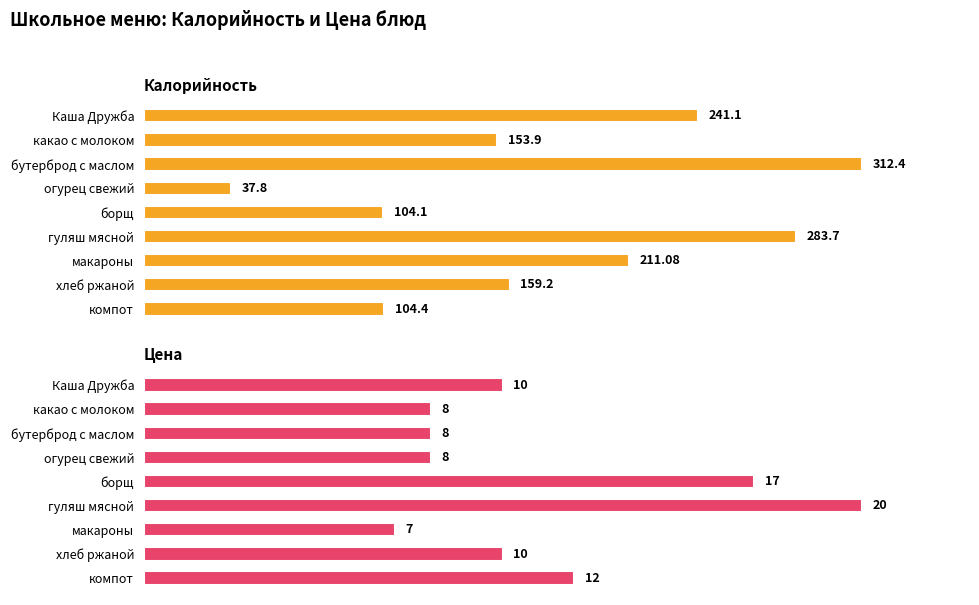

How many categories are shown in the chart?

9